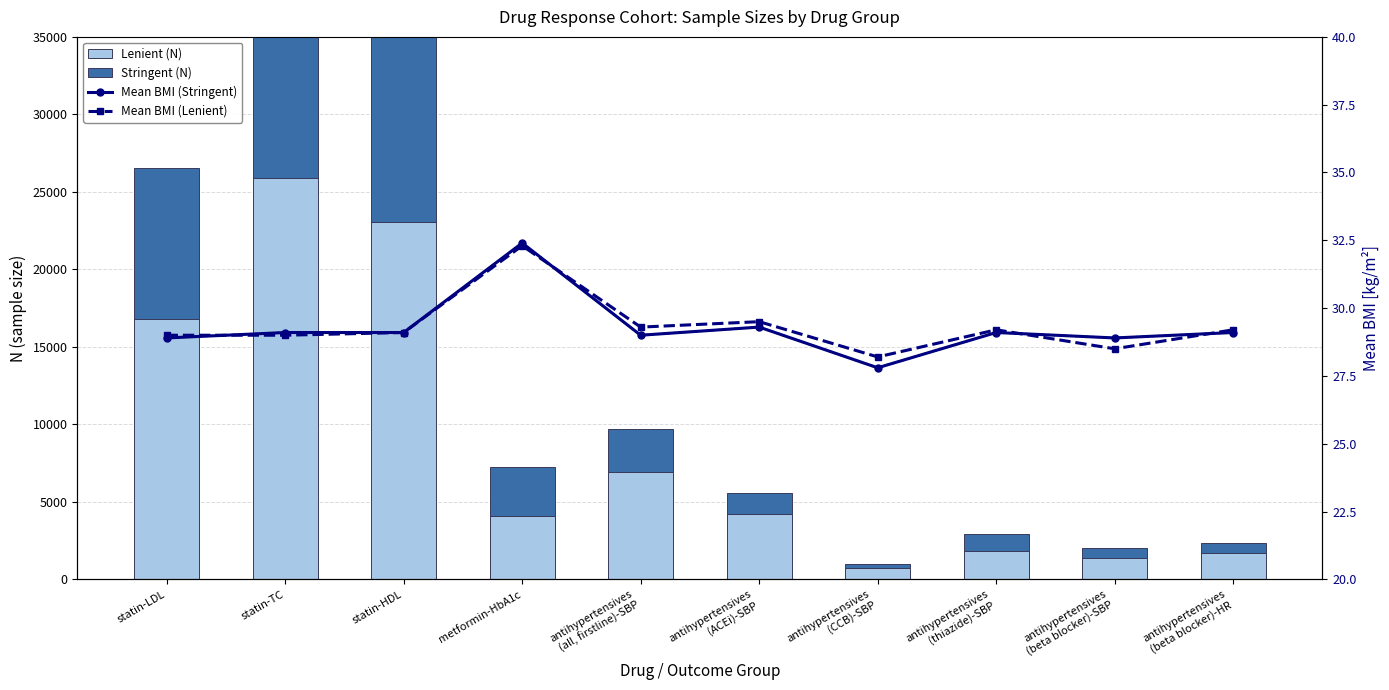

What is the difference between the maximum and minimum values in the Lenient (N) series?

25166.0